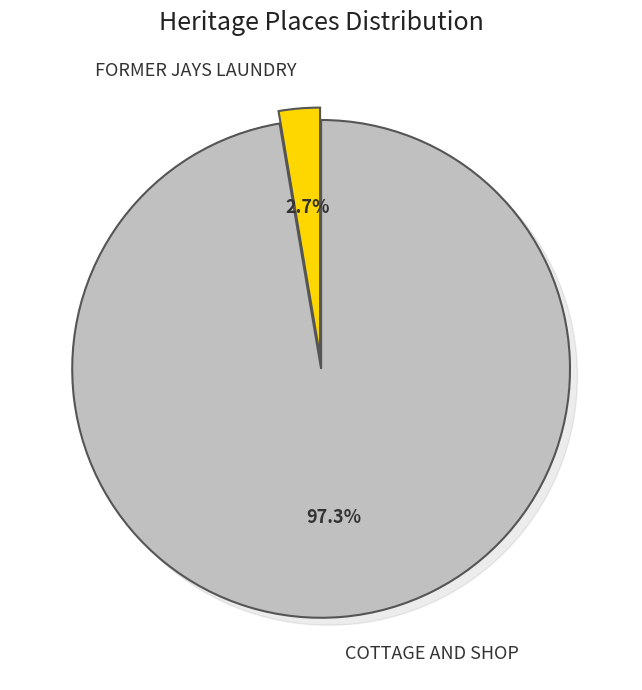

To the nearest percent, what portion does COTTAGE AND SHOP represent?

97%